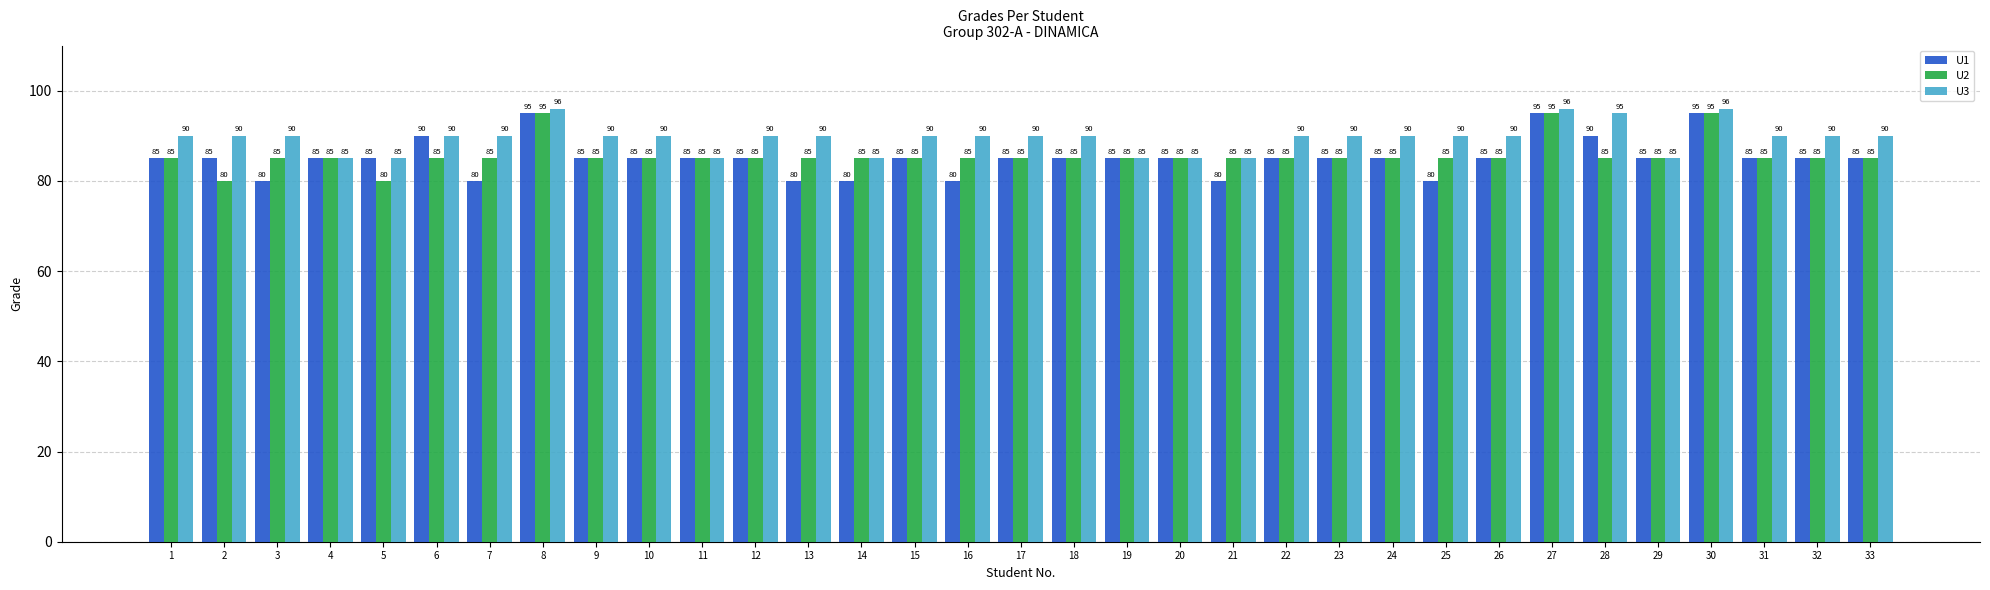

How many data points does each series have?

33